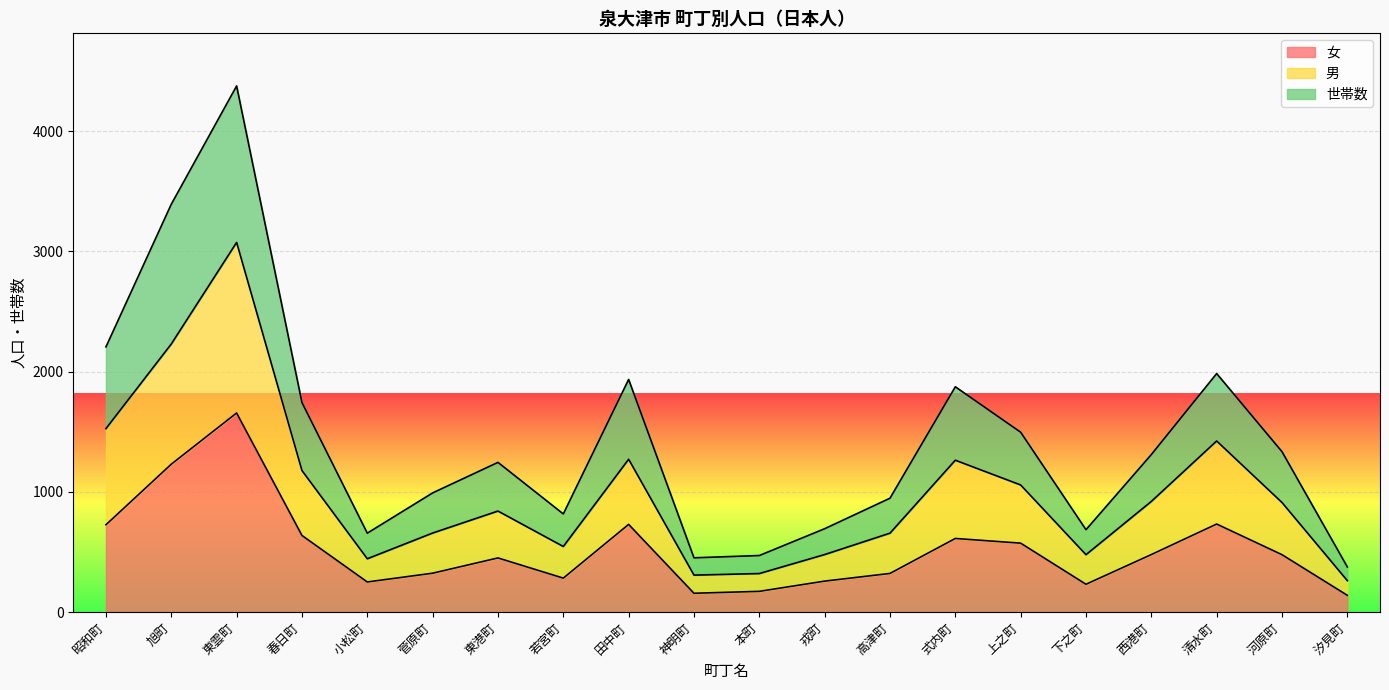

How many data points in 世帯数 are less than 1310?

10